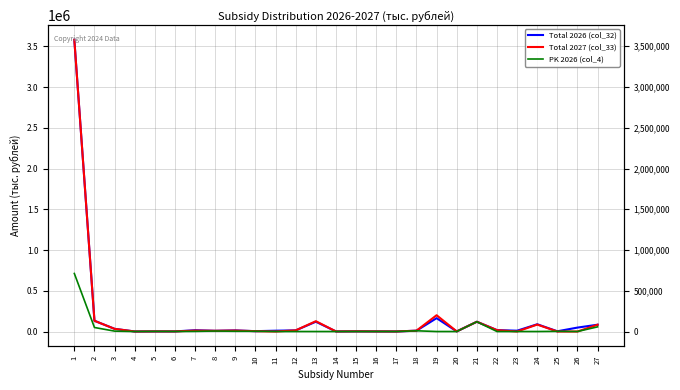

Is the value of PK 2026 (col_4) at 17 greater than the value of Total 2027 (col_33) at 11?

No